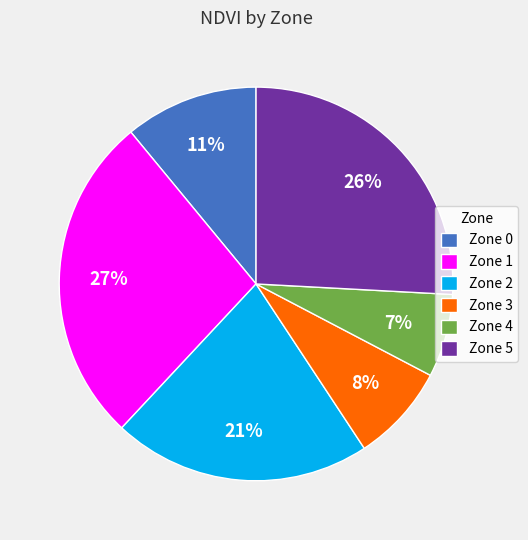

To the nearest percent, what is the combined percentage of Zone 5 and Zone 4?

33%